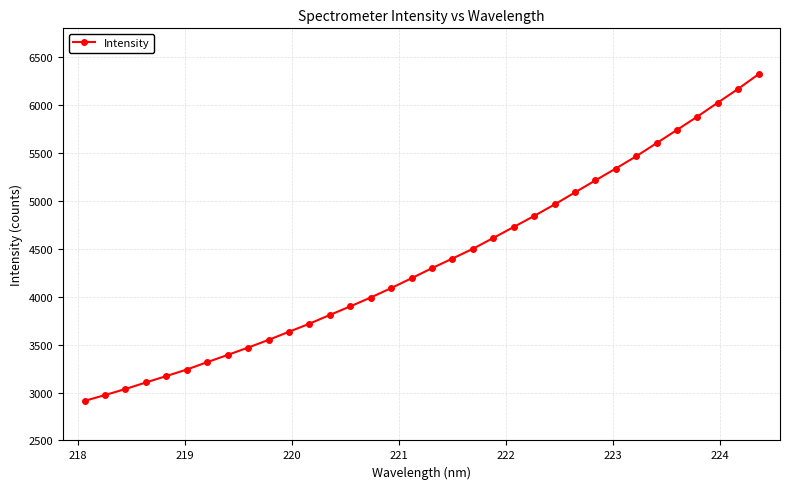

What is the maximum value shown in the chart?

6321.6